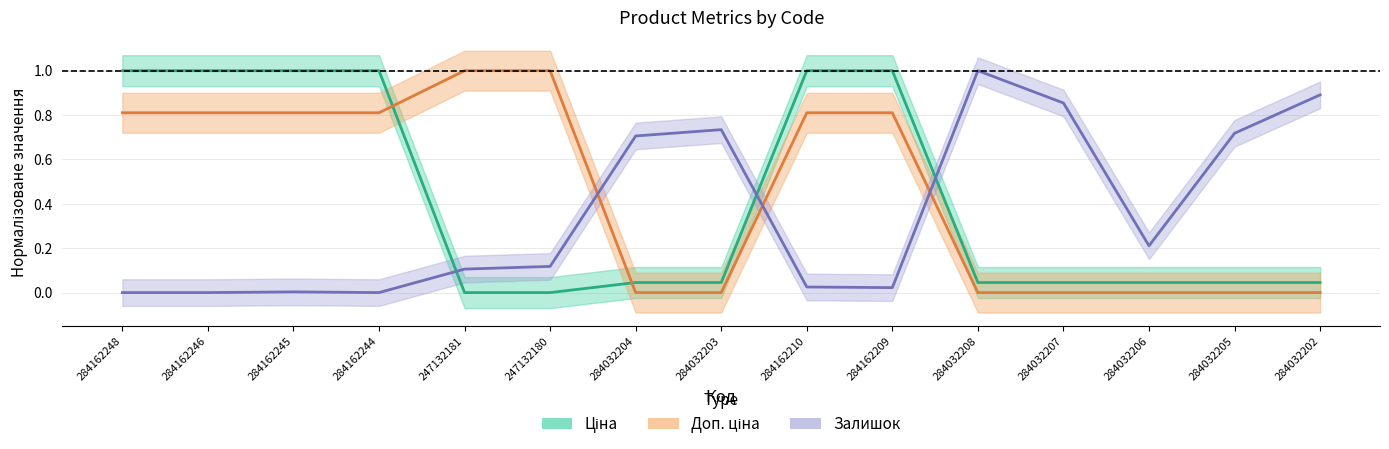

Reading left to right, list all the values displayed in this chart.

Ціна: 1.0	1.0	1.0	1.0	0.0	0.0	0.0	0.0	1.0	1.0	0.0	0.0	0.0	0.0	0.0
Доп. ціна: 0.8	0.8	0.8	0.8	1.0	1.0	0.0	0.0	0.8	0.8	0.0	0.0	0.0	0.0	0.0
Залишок: 0.0	0.0	0.0	0.0	0.1	0.1	0.7	0.7	0.0	0.0	1.0	0.9	0.2	0.7	0.9